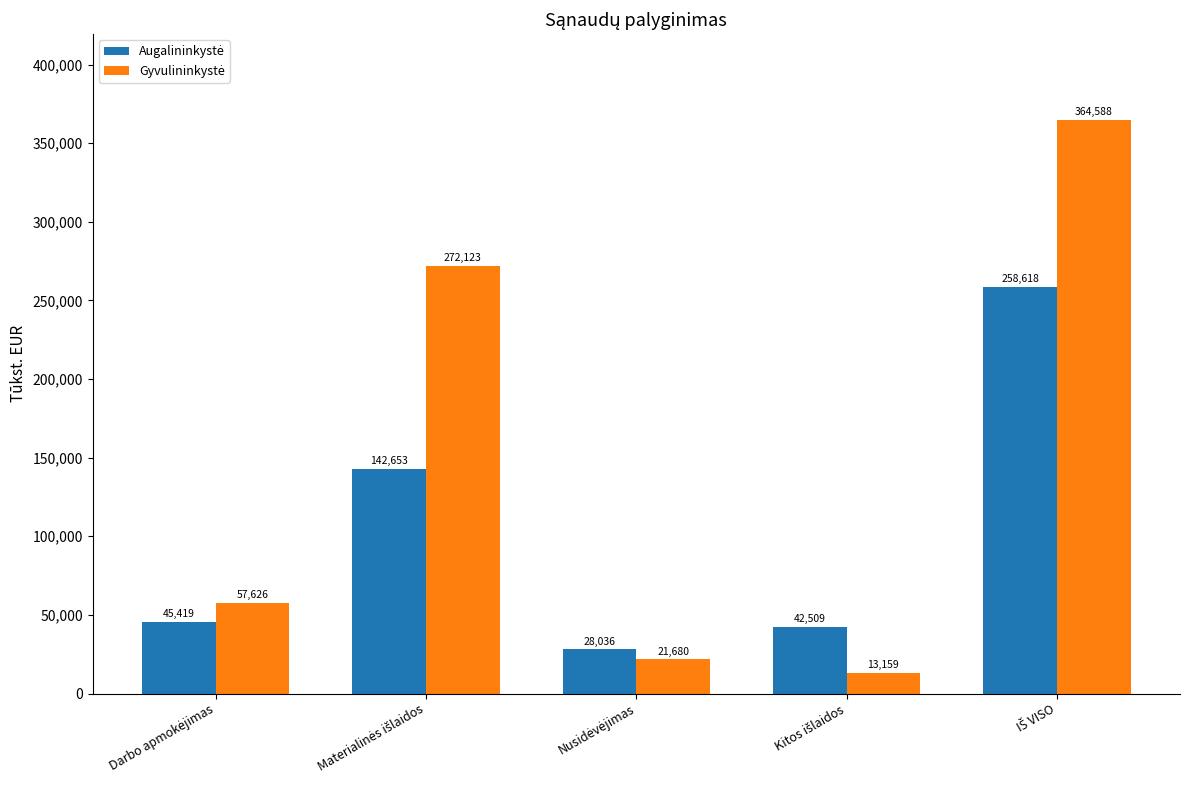

What is the maximum value shown in the chart?

364587.7